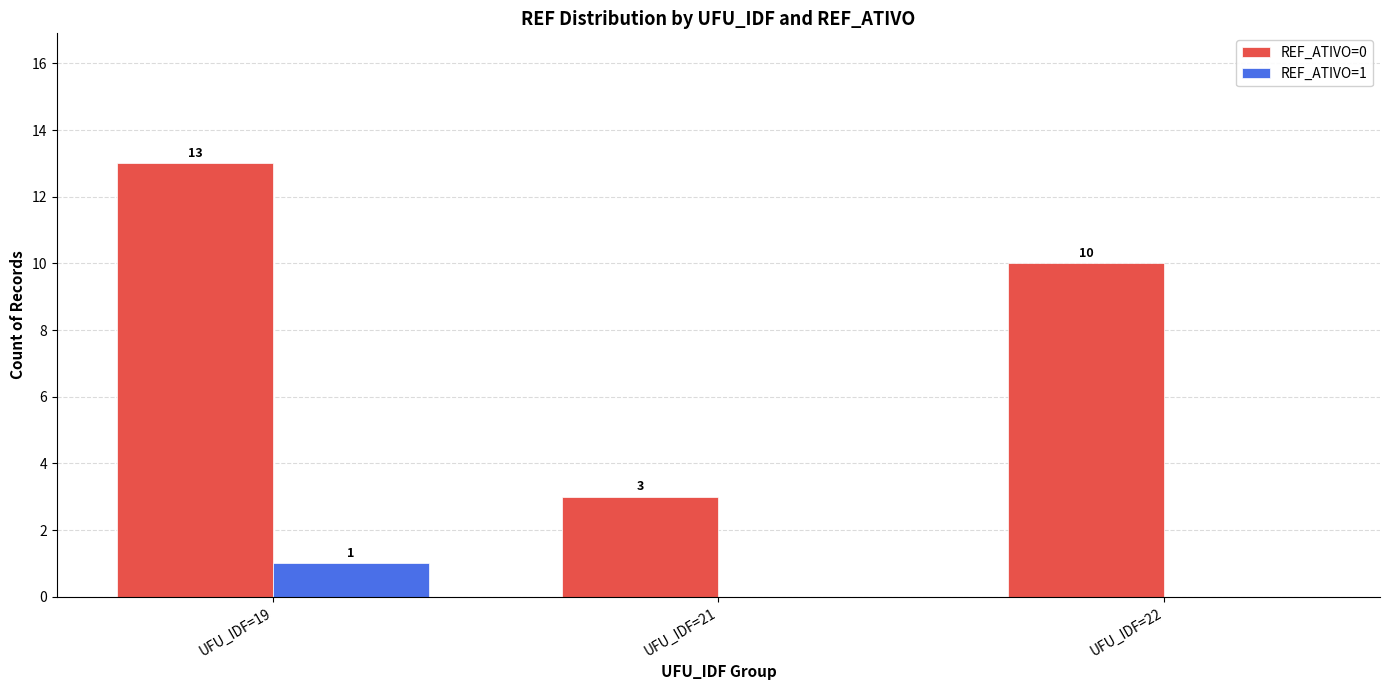

The REF_ATIVO=1 series shows 0 at UFU_IDF=21. True or false?

True